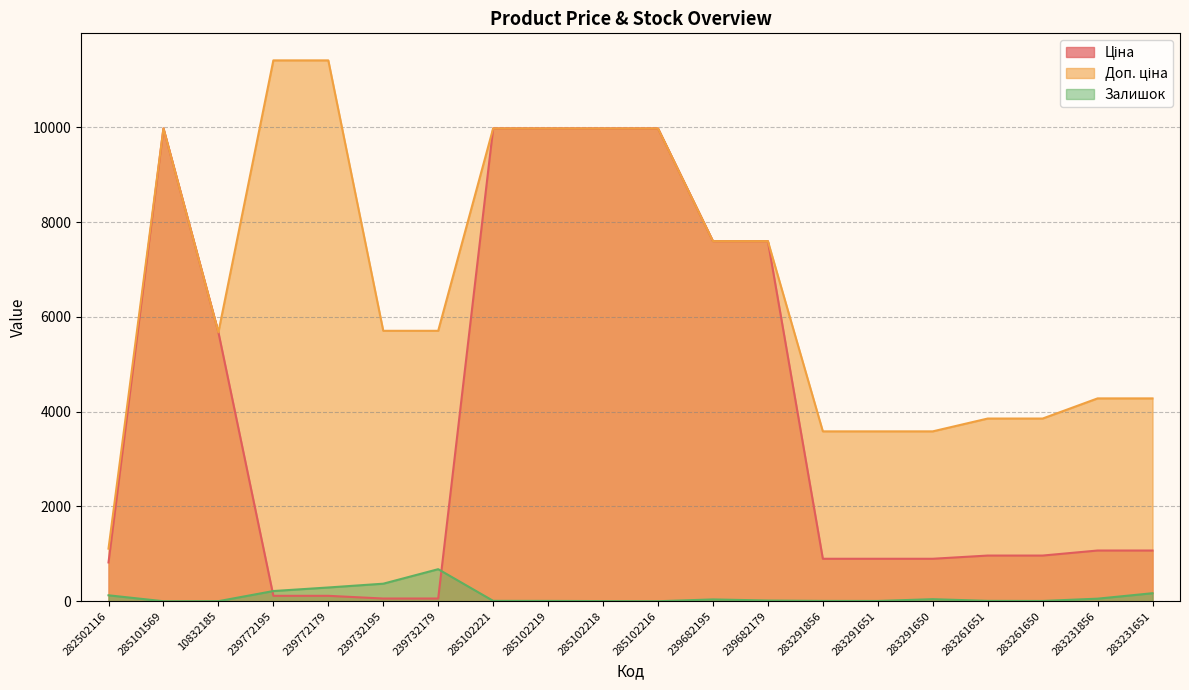

List the series in order of their overall mean, lowest first.

Залишок, Ціна, Доп. ціна